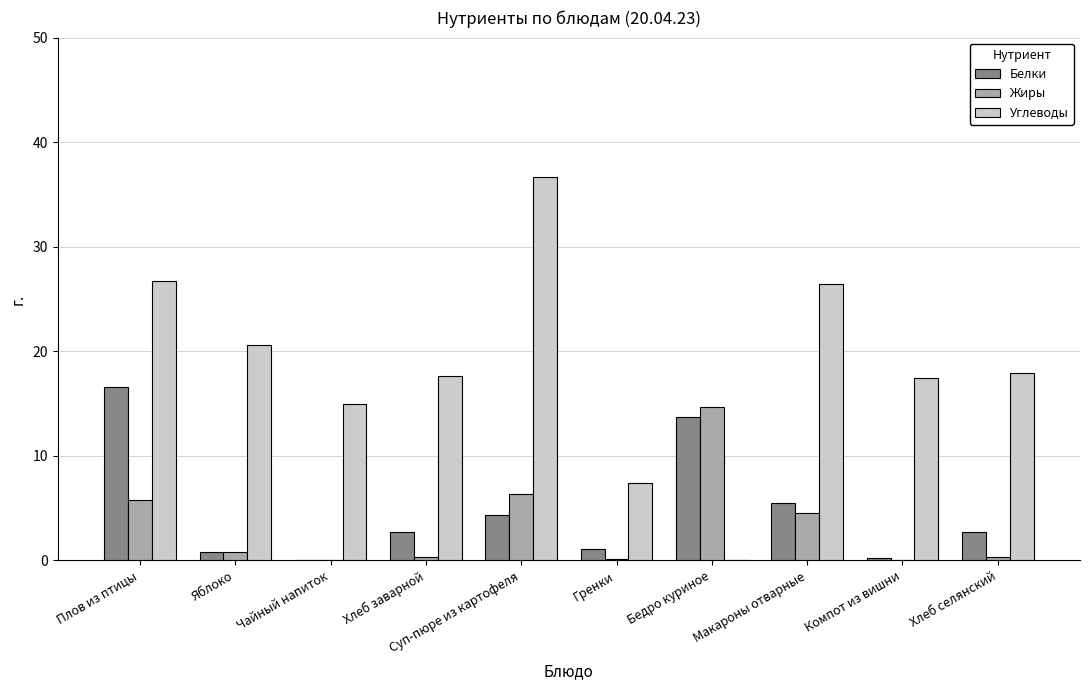

At which label does Белки first exceed 2?

Плов из птицы